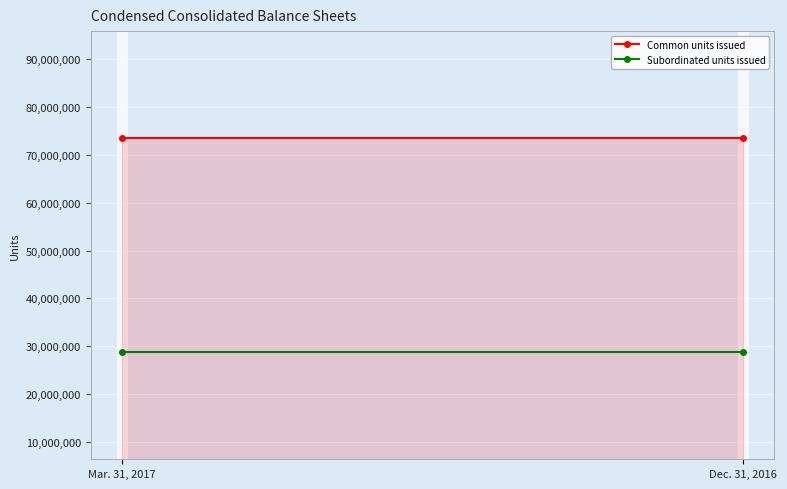

Reading left to right, what are all the values shown in this chart?

Common units issued: 73519133	73519133
Subordinated units issued: 28753623	28753623